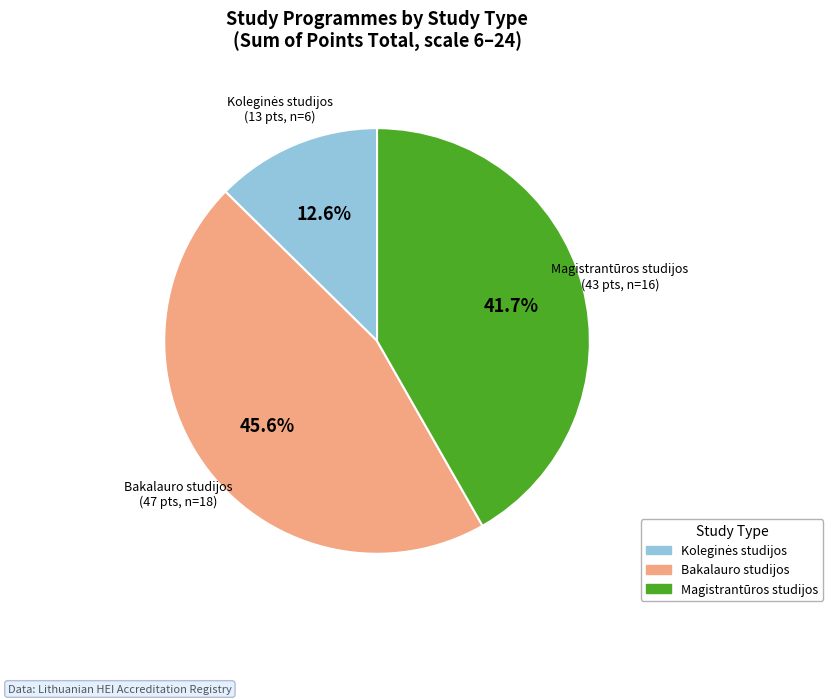

What portion of the pie excludes Bakalauro studijos?

54.4%